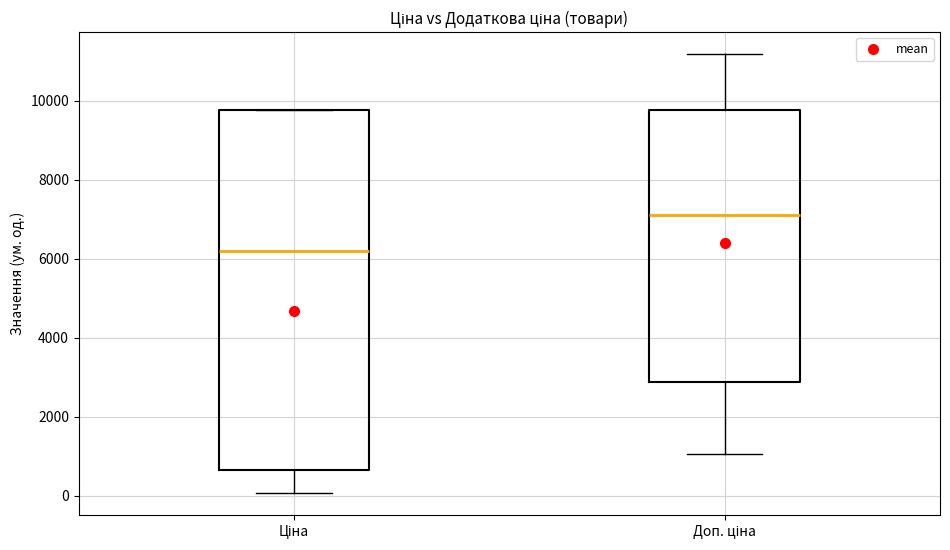

Reading left to right, read every box against the y-axis: the position of its median line, the range the box covers, and the ends of its whiskers. The values are not printed on the chart, so give them approximately, as read against the axis.

Ціна: median 6200, box 600 to 9800, whiskers 0 to 9800
Доп. ціна: median 7200, box 2800 to 9800, whiskers 1000 to 11200